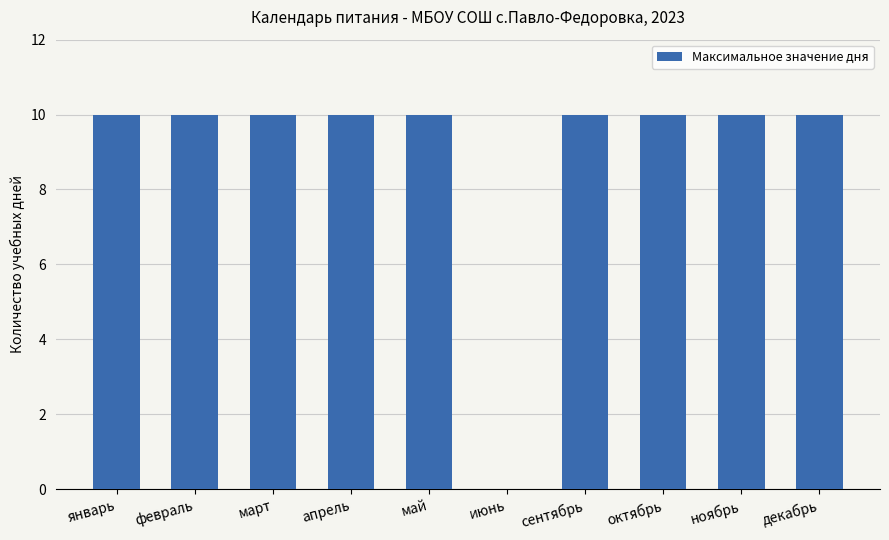

Does the chart contain stacked bars?

No